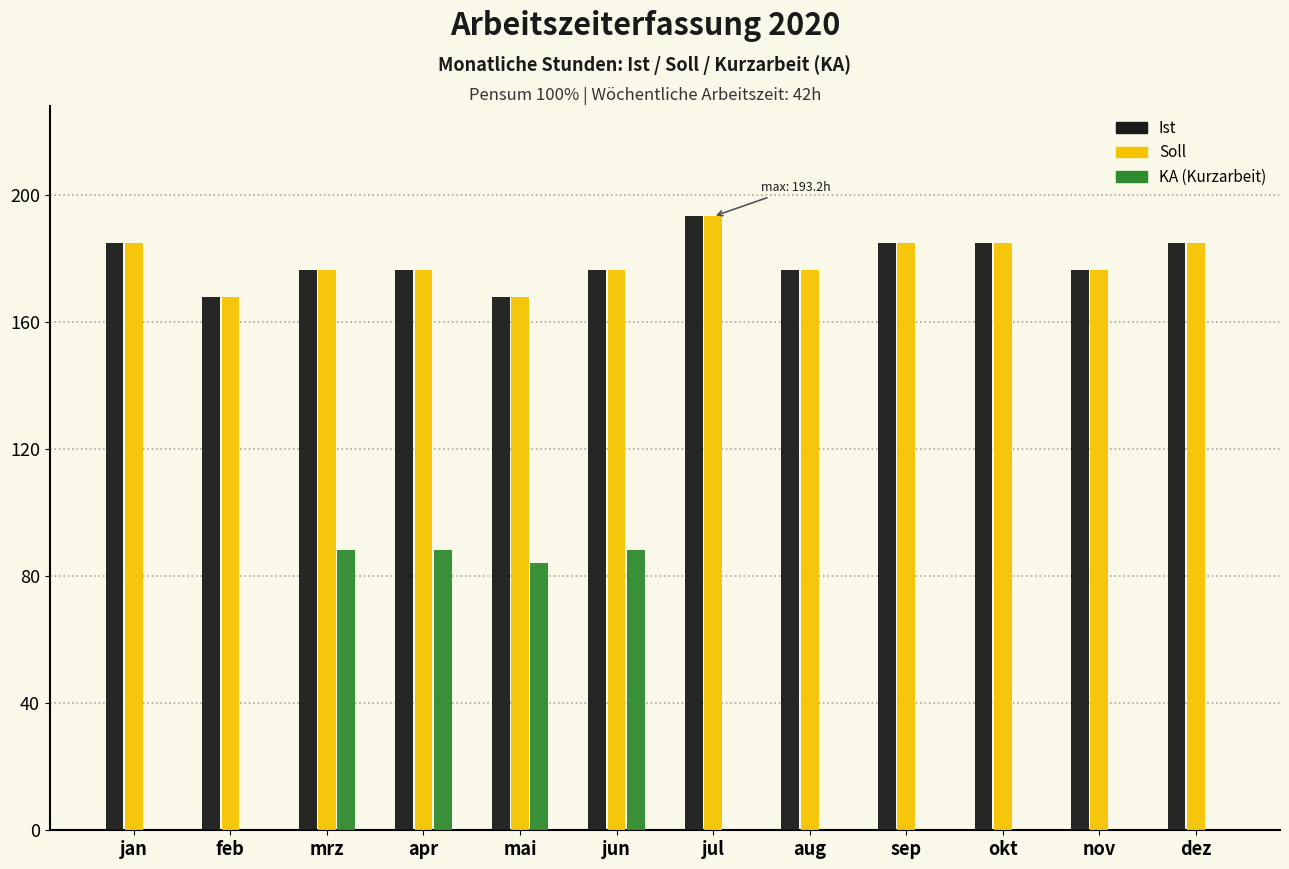

Which label corresponds to the largest value in the chart?

jul